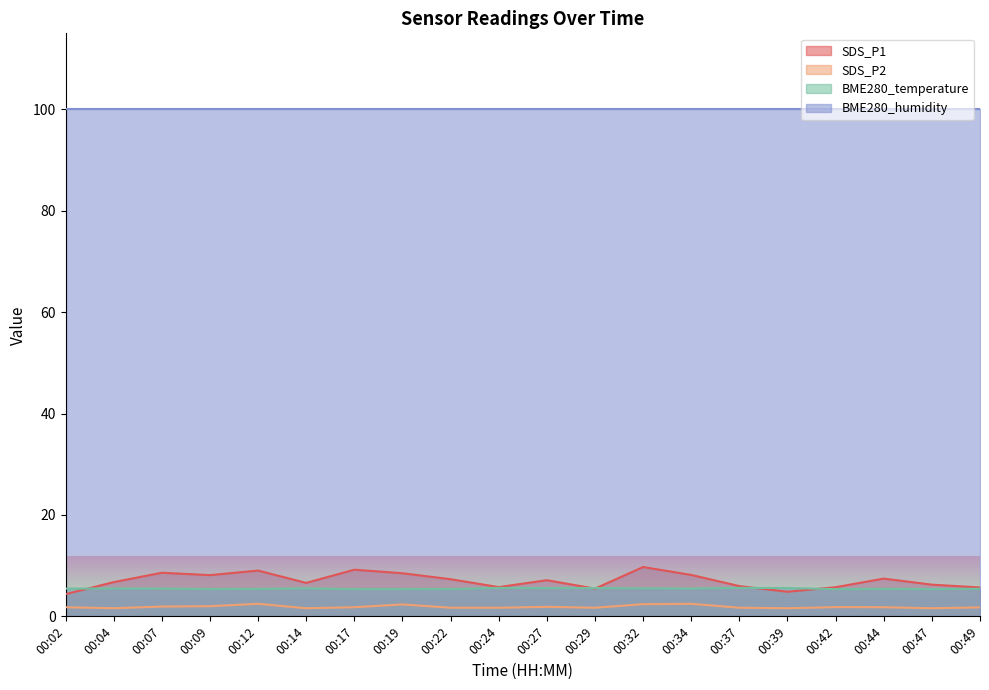

The SDS_P1 series shows 4.8 at 00:39. True or false?

True